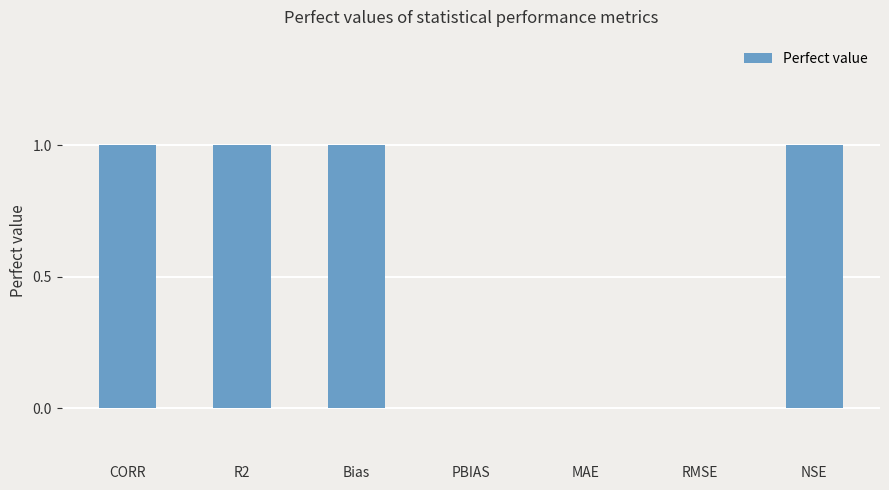

Which has a higher value, CORR or MAE?

CORR